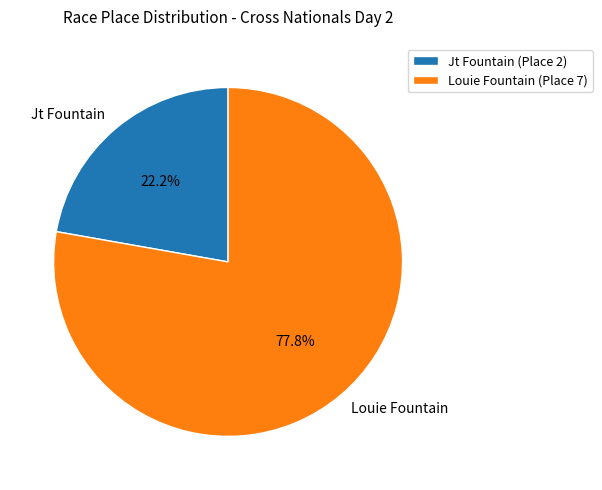

To the nearest percent, what portion does Jt Fountain represent?

22%